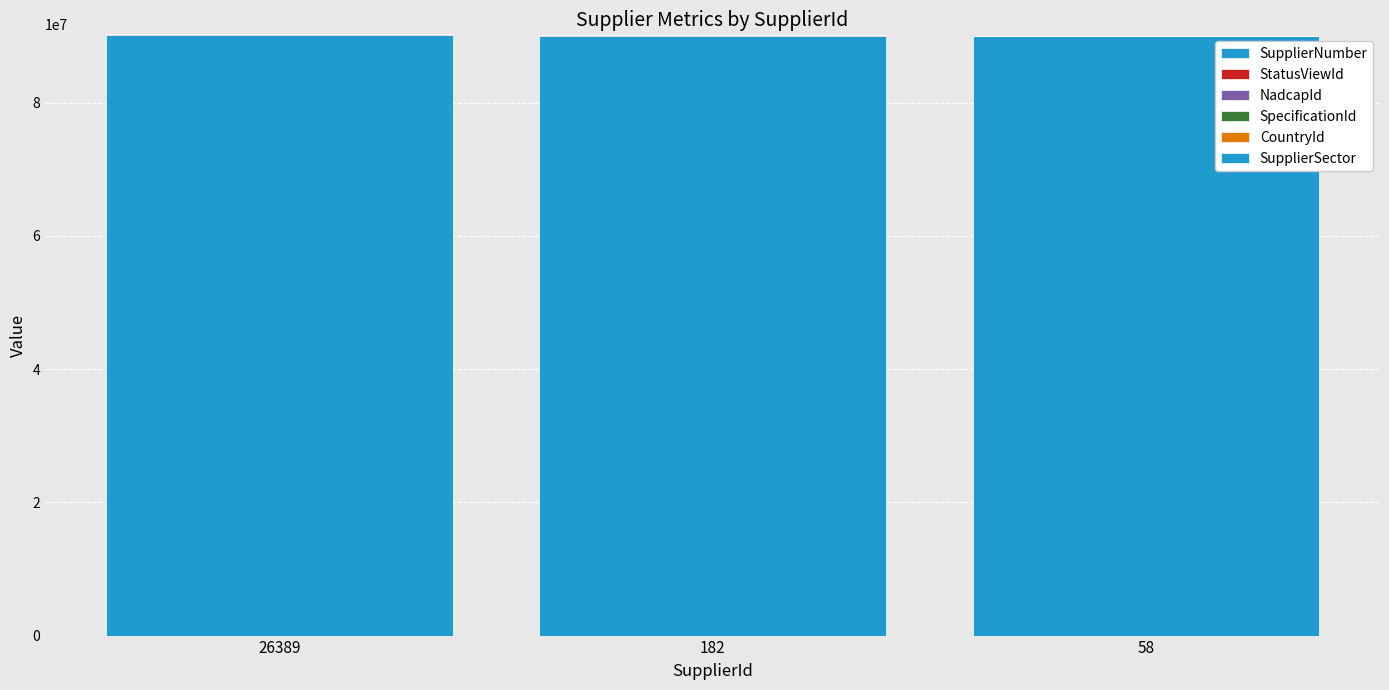

Are the bars grouped side by side (vs. stacked)?

No